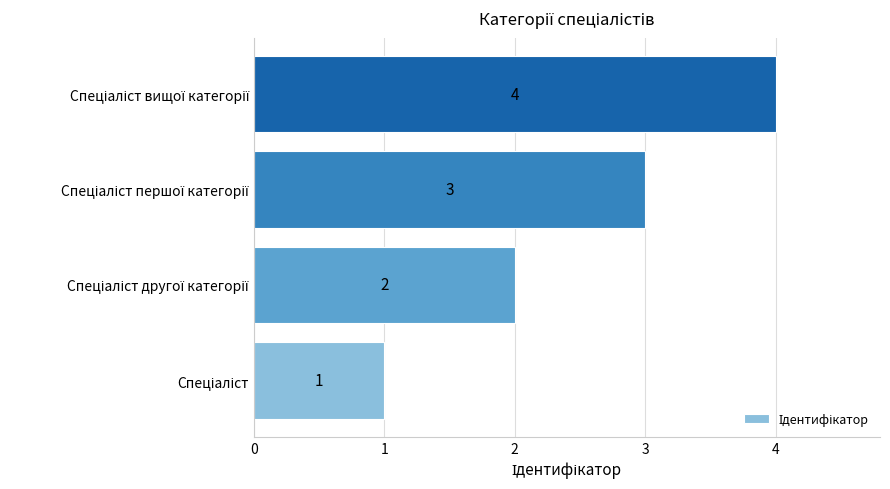

How many values are between 2 and 4?

3